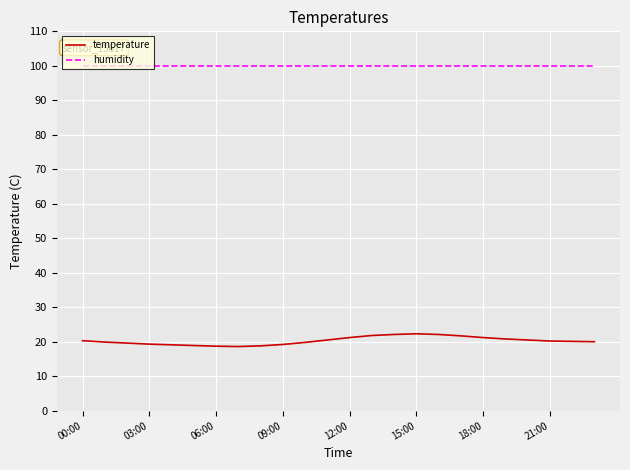

Which series has the largest range (max minus min)?

temperature